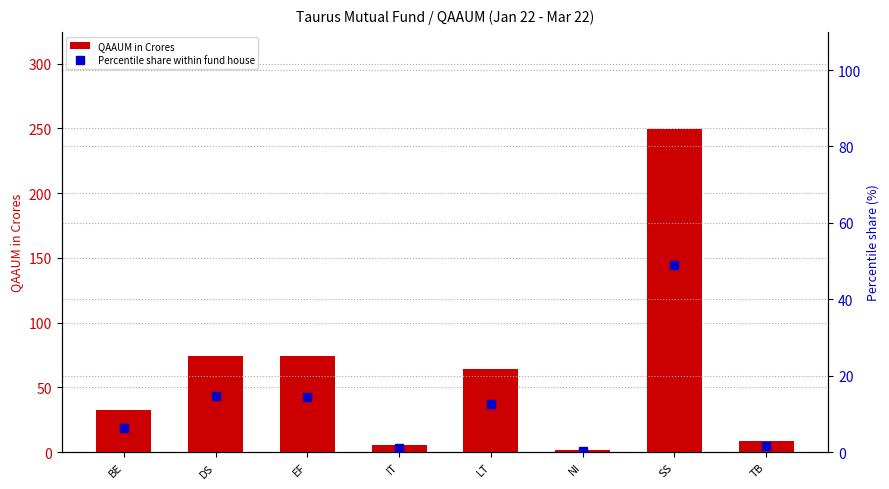

What are all the series names shown in the legend?

QAAUM in Crores, Percentile share within fund house